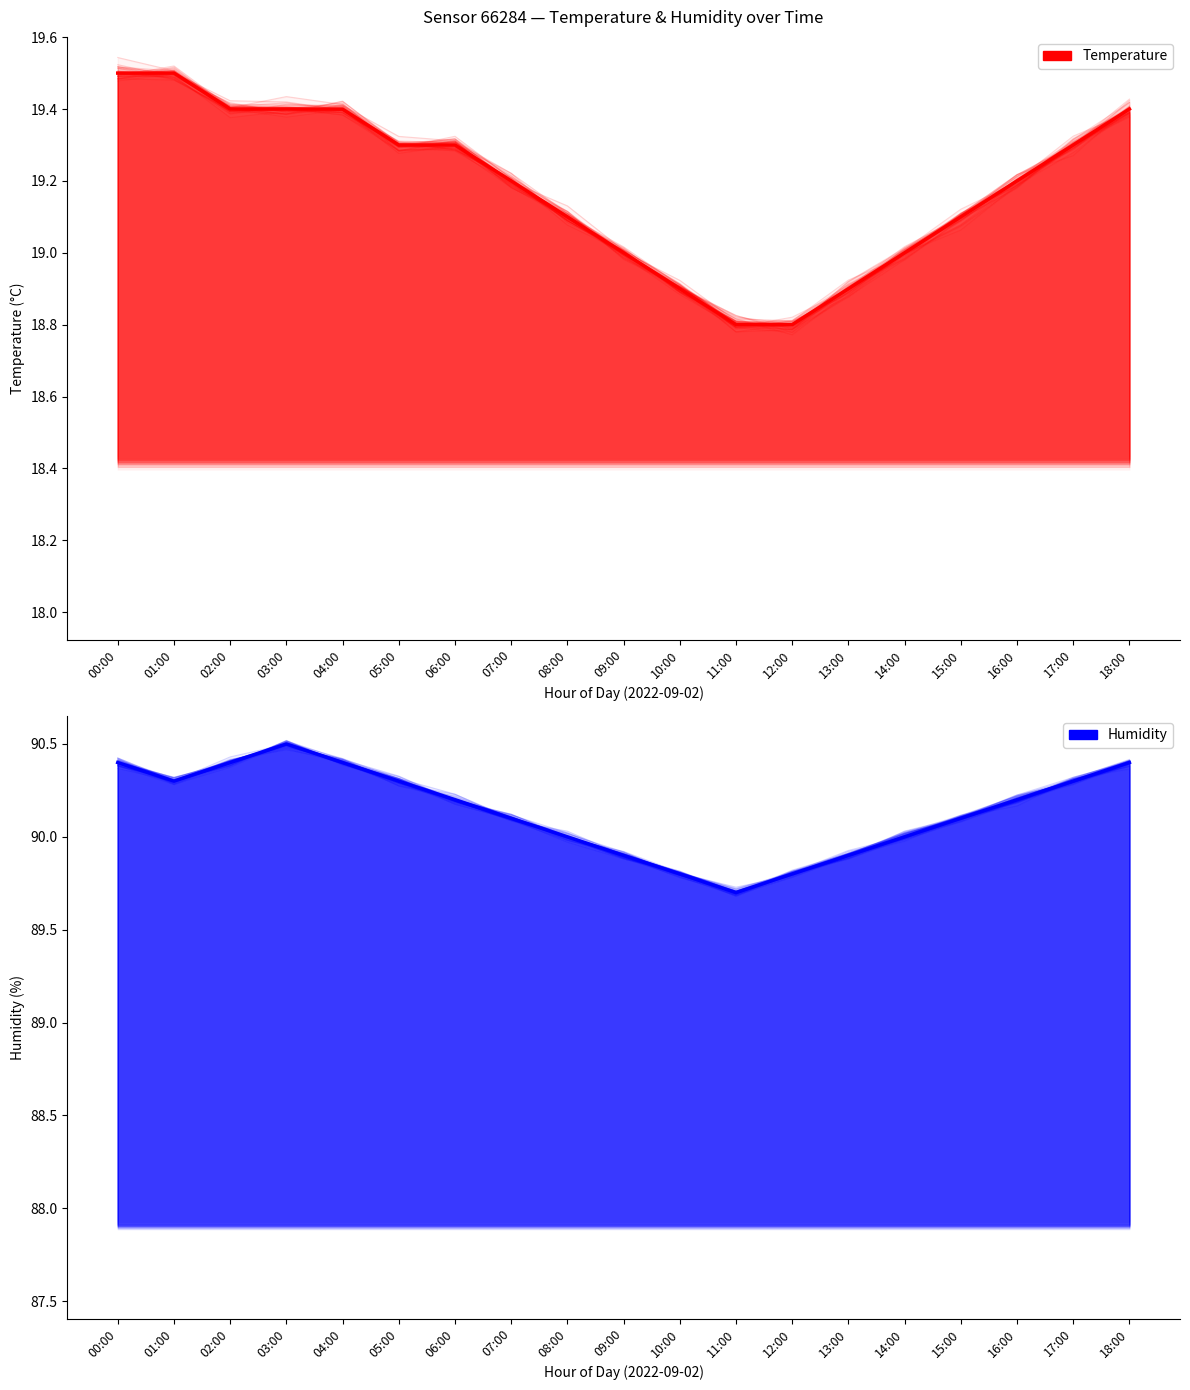

Where is Humidity (mean) nearest to the value 90?

08:00